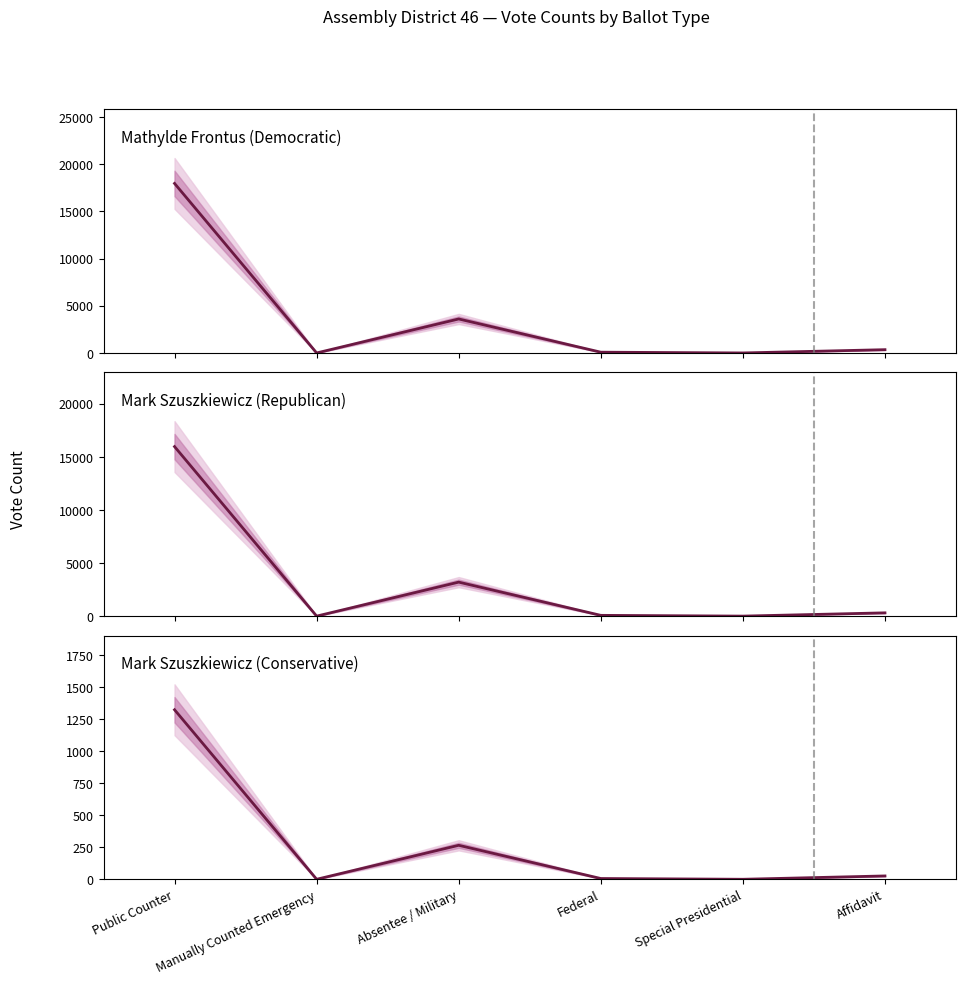

Reading right to left, extract all data points from this chart.

Mathylde Frontus (Democratic): 347	0	81	3601	0	17964
Mark Szuszkiewicz (Republican): 308	0	72	3199	0	15958
Mark Szuszkiewicz (Conservative): 26	0	6	265	0	1322